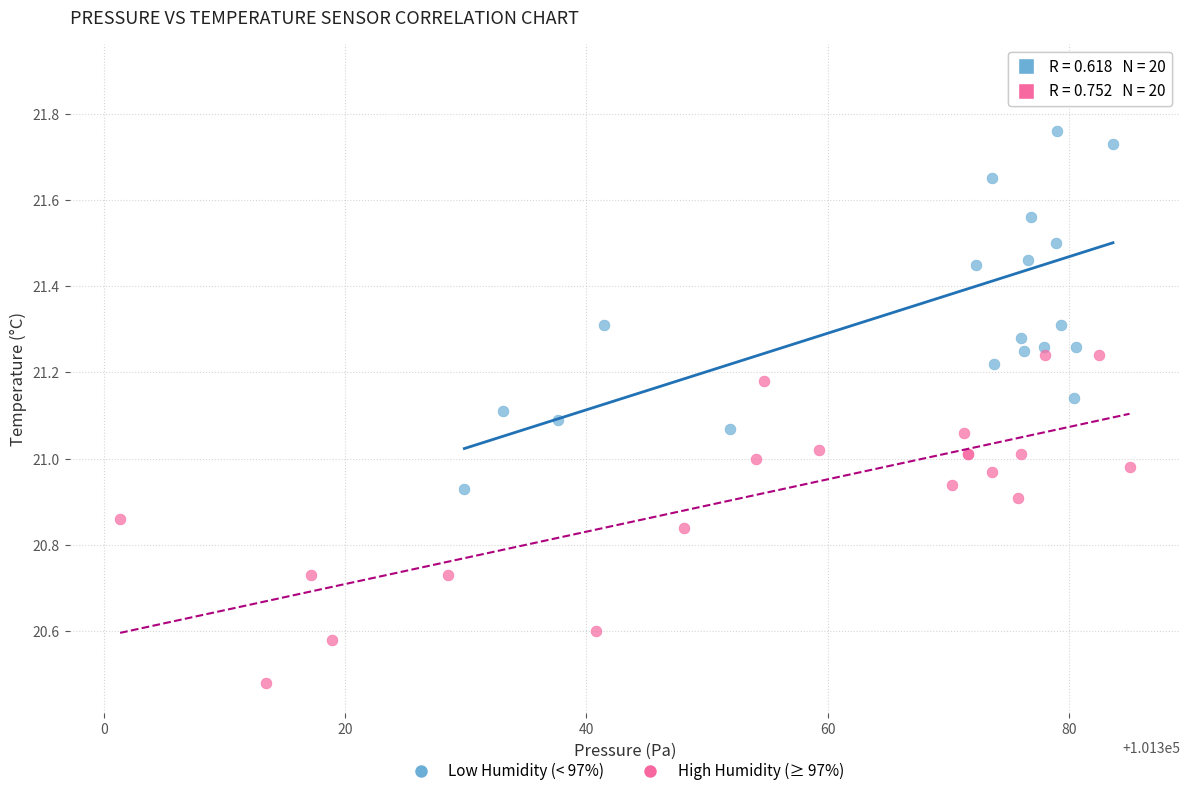

Which series contains the lowest Y value?

High Humidity (≥ 97%)